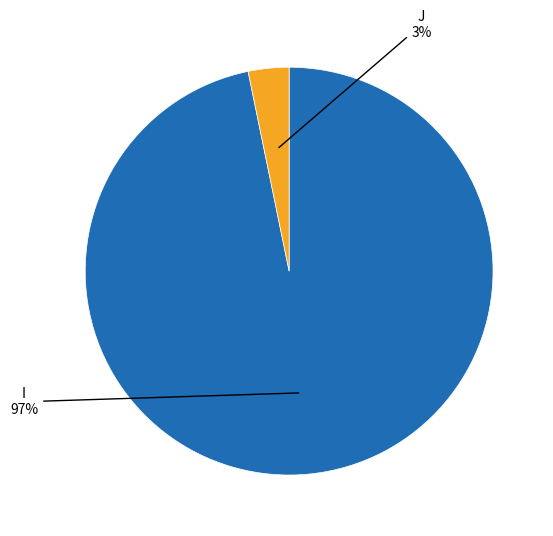

Is there a majority slice in this chart?

Yes